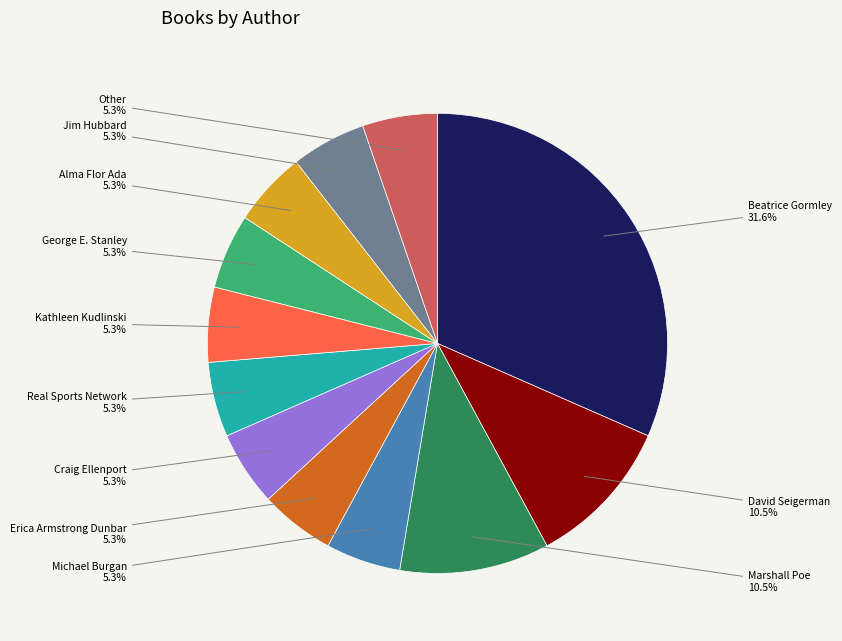

Is there a majority slice in this chart?

No